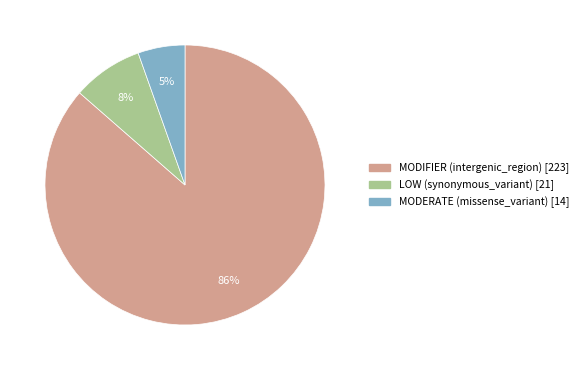

Is it true that MODERATE (missense_variant) [14] is 1% of the pie?

False